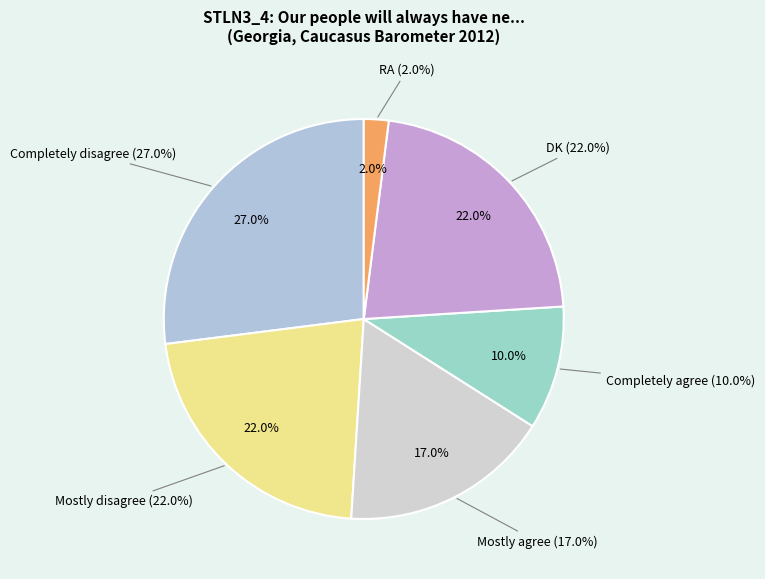

What percentage do Completely disagree and Mostly agree together represent?

44.0%